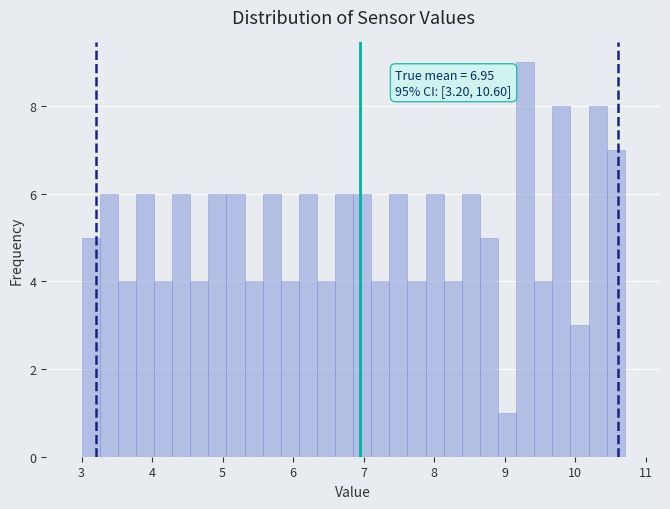

Read against the x-axis, roughly where is the centre of the tallest bar?

9.3